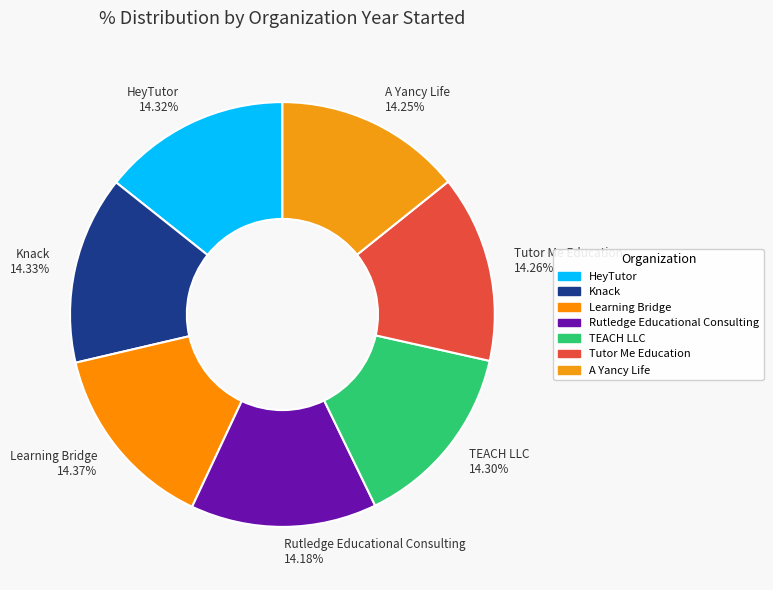

What is the total percentage of HeyTutor and Learning Bridge?

28.7%